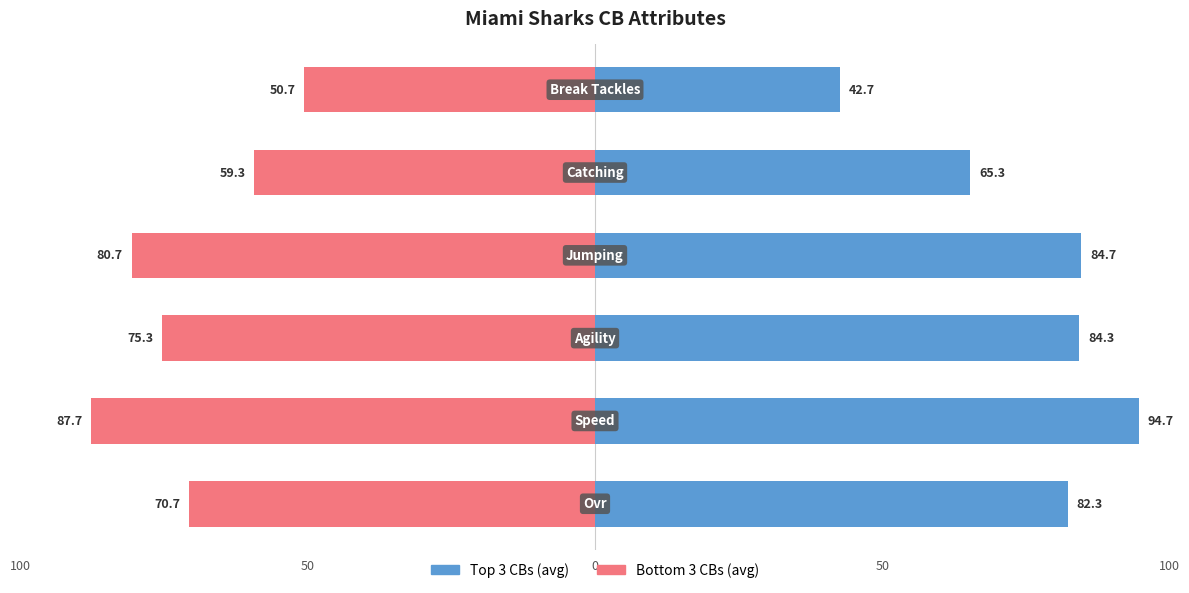

What is the maximum value shown in the chart?

94.7